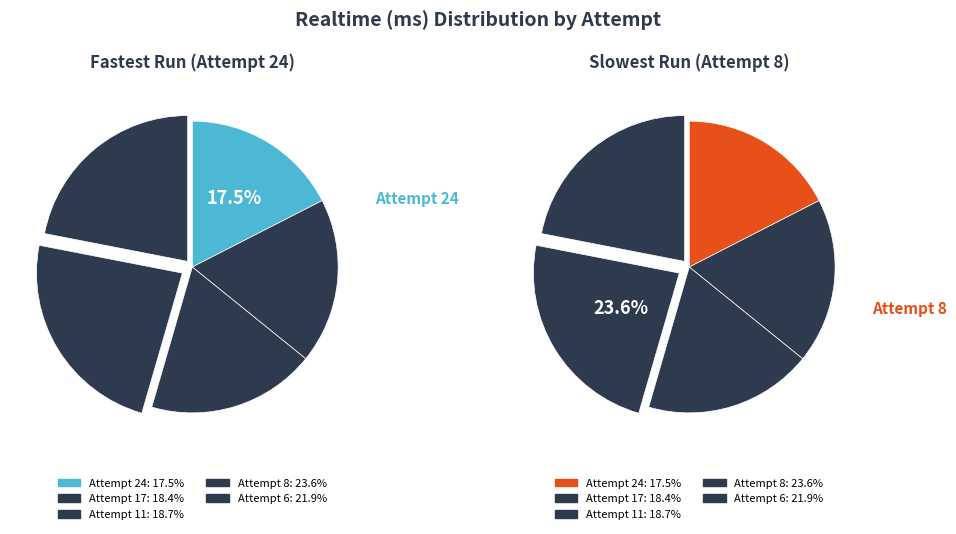

How many segments does this pie chart have?

5